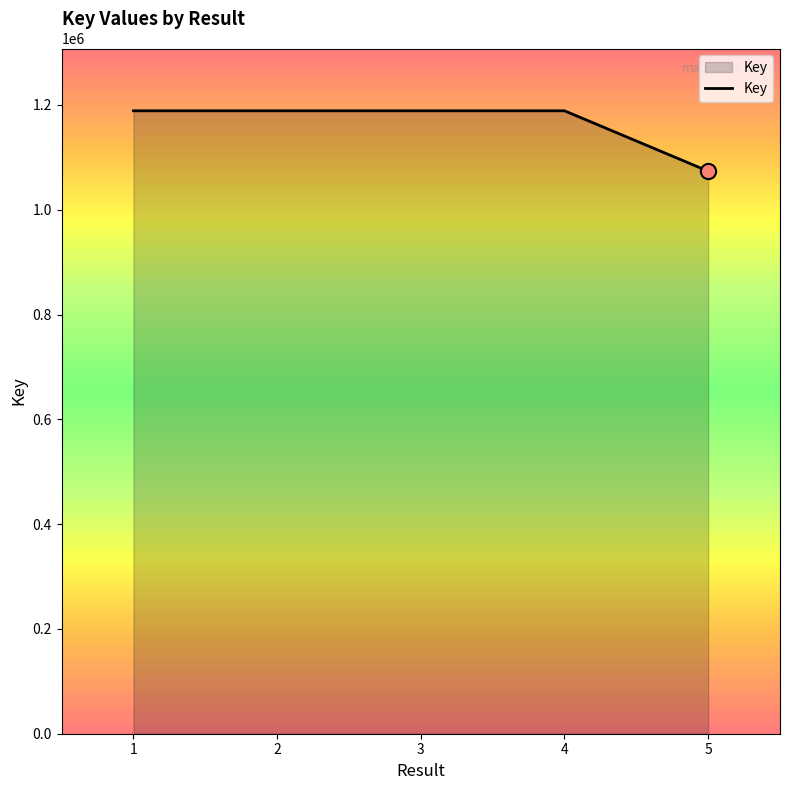

What is the ratio of the value at 3 to the value at 5?

1.1